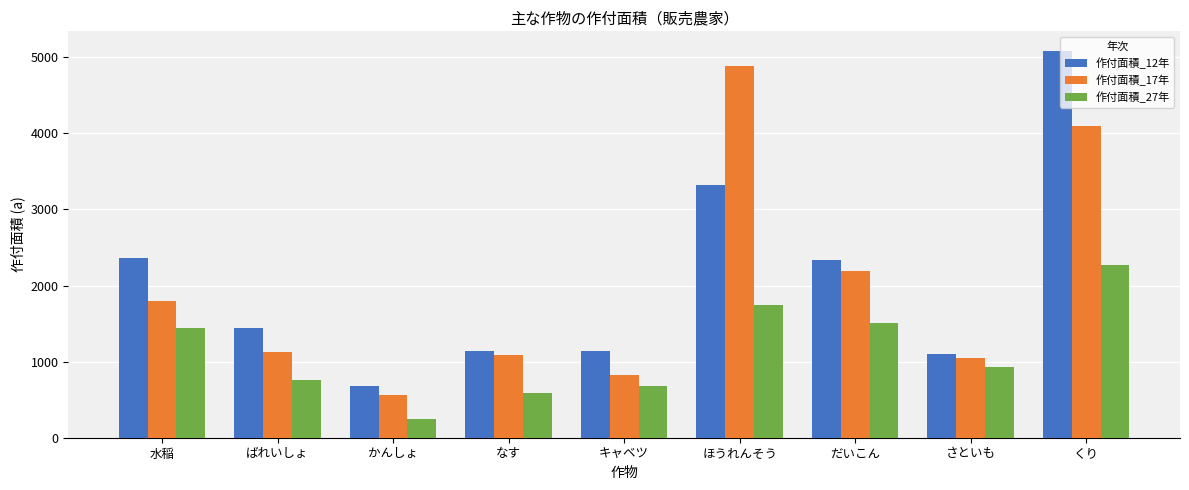

What is the total value across all series at ばれいしょ?

3327